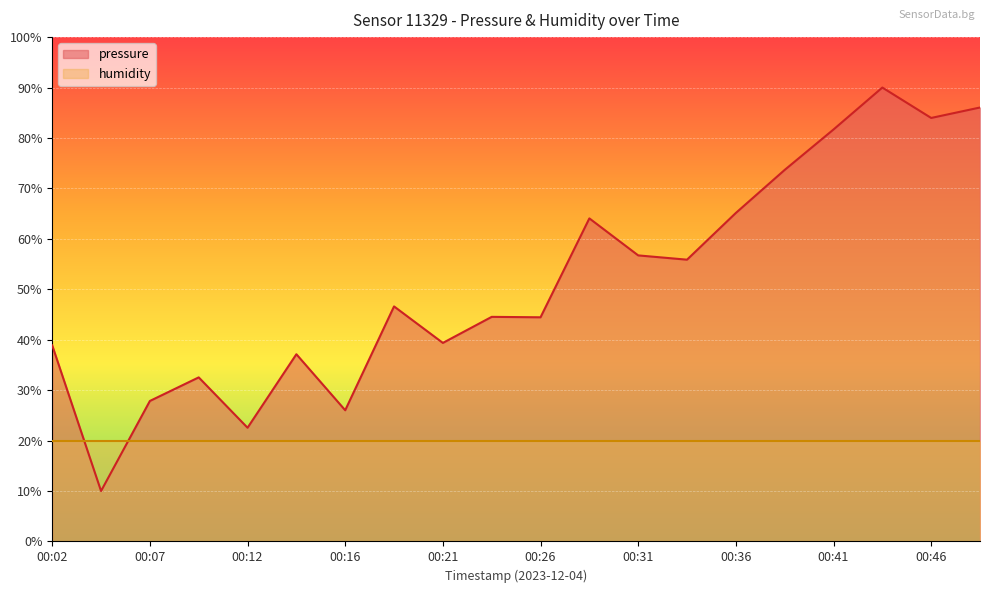

What is the greatest value displayed?

90.0